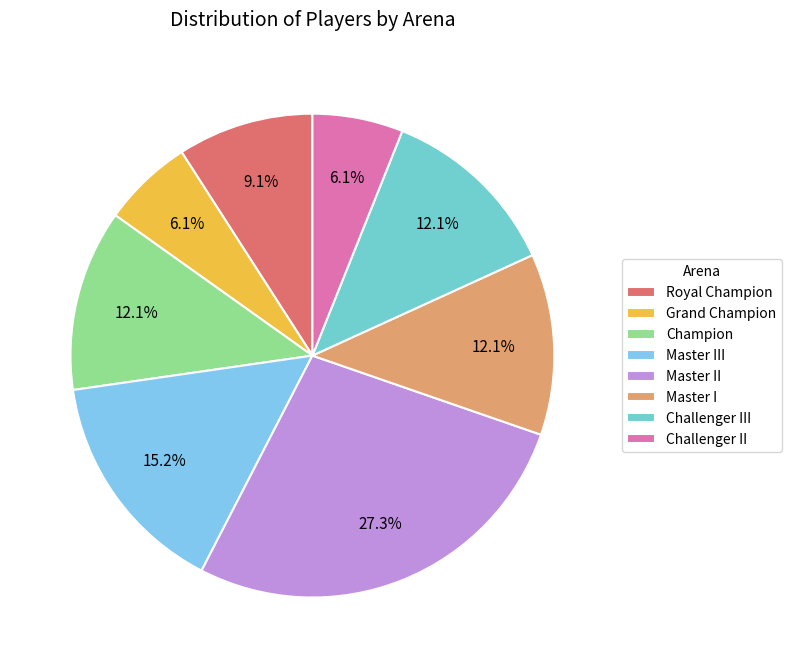

What percentage do Master I and Royal Champion together represent?

21.2%